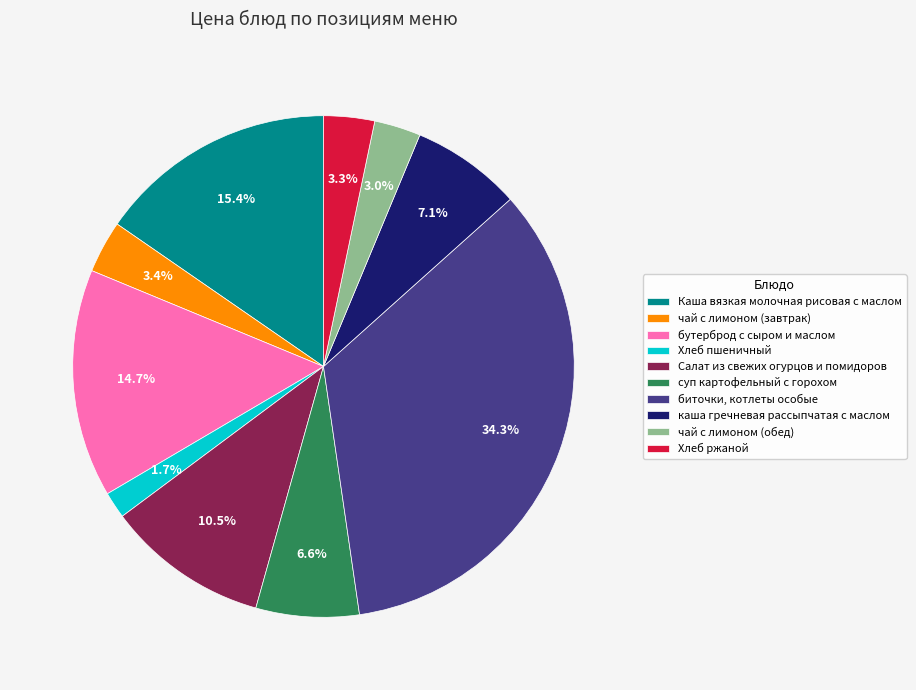

Which has a higher value, суп картофельный с горохом or чай с лимоном (обед)?

суп картофельный с горохом